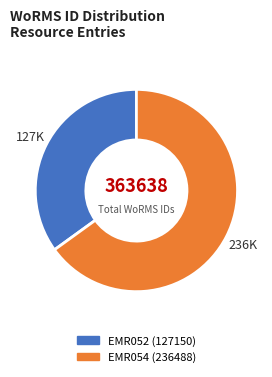

How many segments does this pie chart have?

2